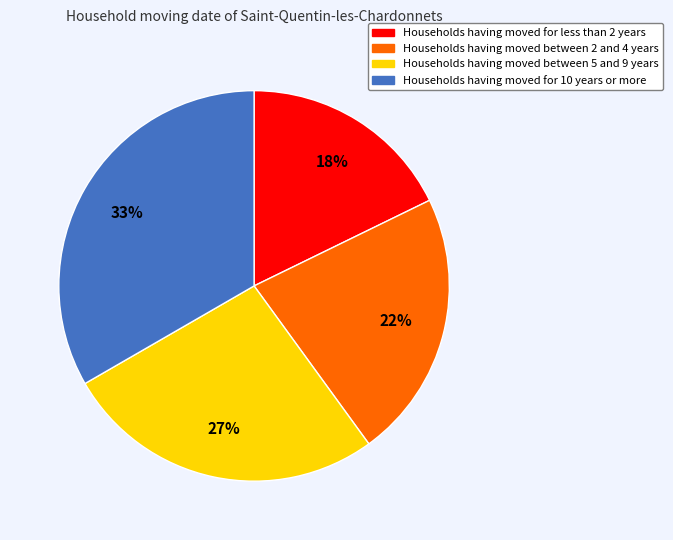

To the nearest percent, what is the average slice percentage?

25%